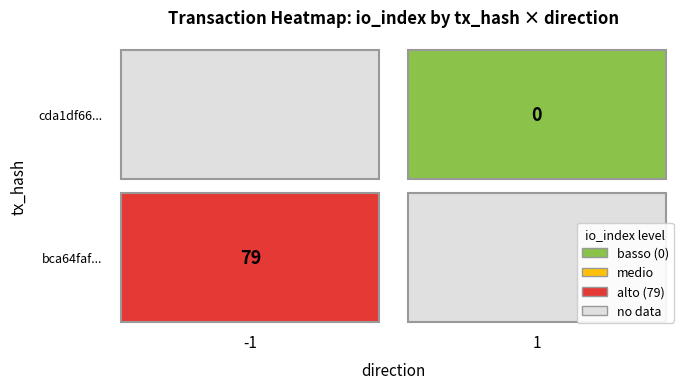

Rank the series by their average value, from lowest to highest.

cda1df66..., bca64faf...